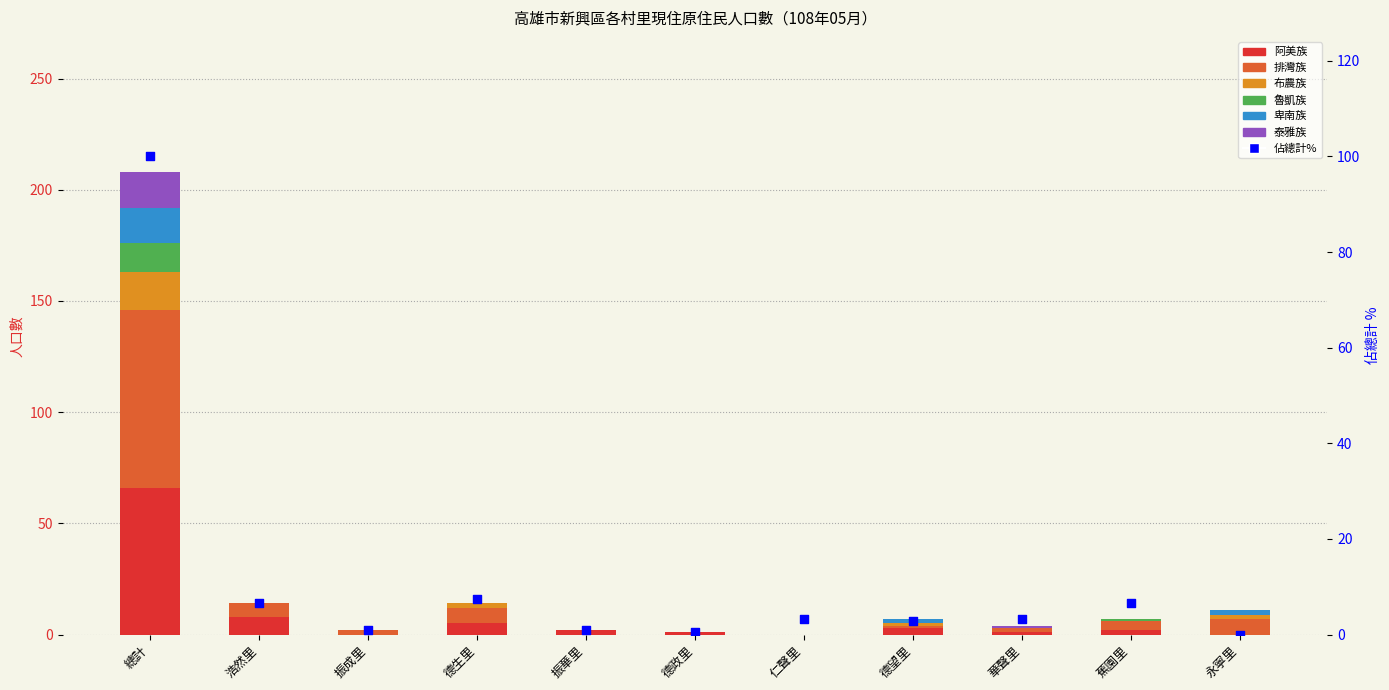

At how many categories does at least one series exceed 67?

1